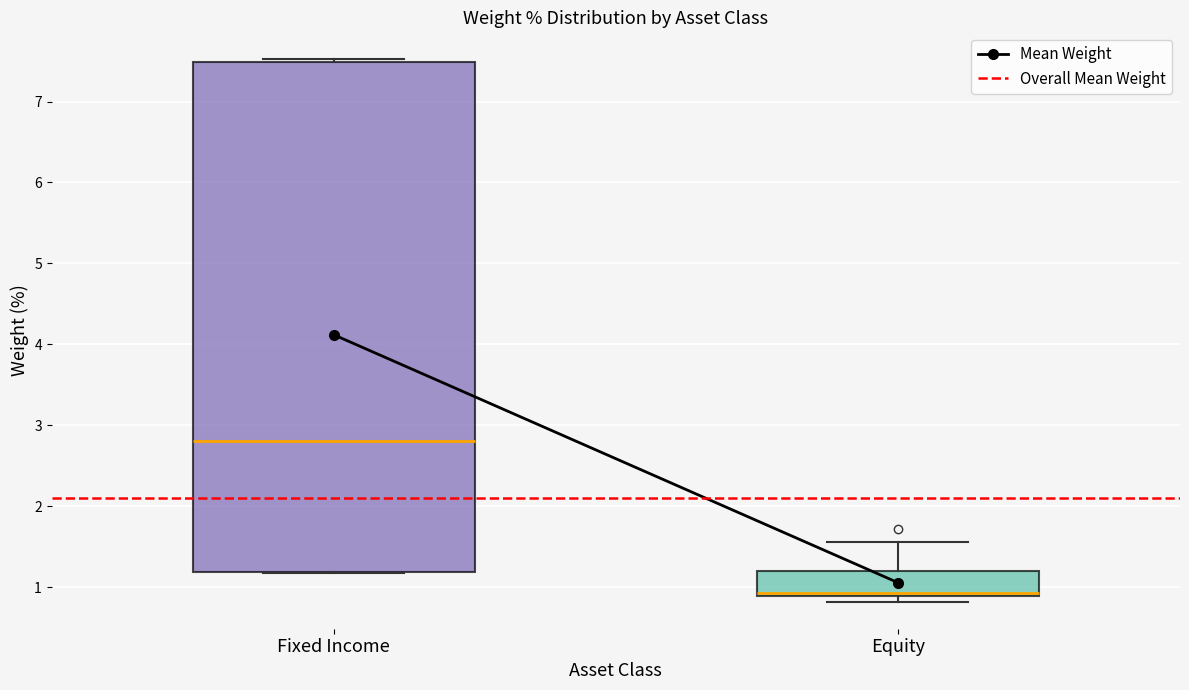

Reading left to right, read every box against the y-axis: the position of its median line, the range the box covers, and the ends of its whiskers. The values are not printed on the chart, so give them approximately, as read against the axis.

Fixed Income: median 2.8, box 1.2 to 7.5, whiskers 1.2 to 7.5
Equity: median 0.9 (just above the box's lower edge), box 0.9 to 1.2, whiskers 0.8 to 1.6